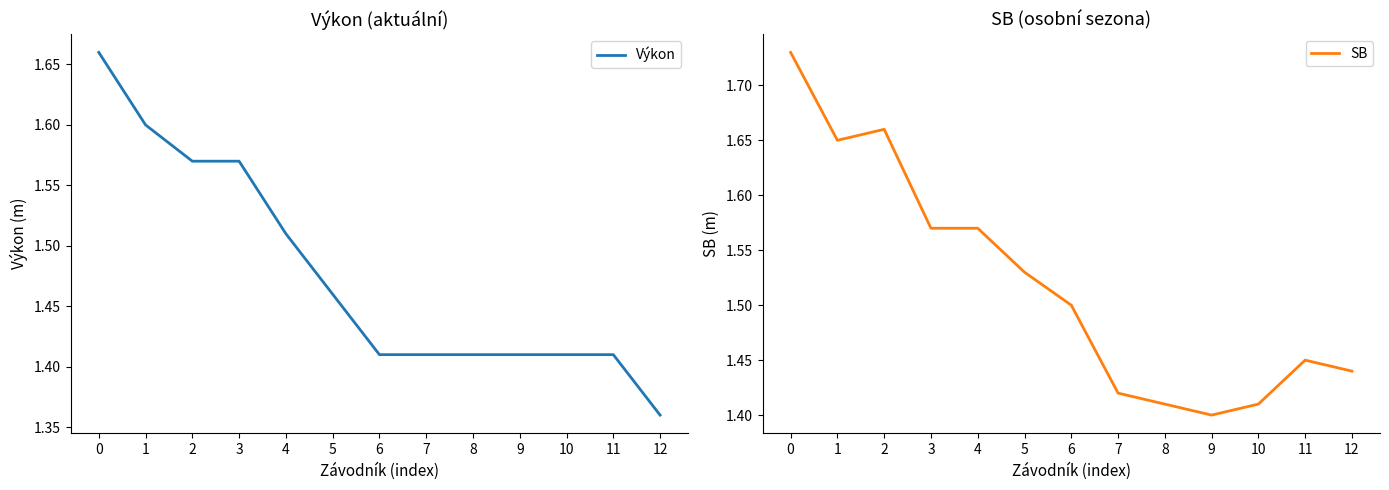

Rank the series at 11 from highest to lowest value.

SB, Výkon